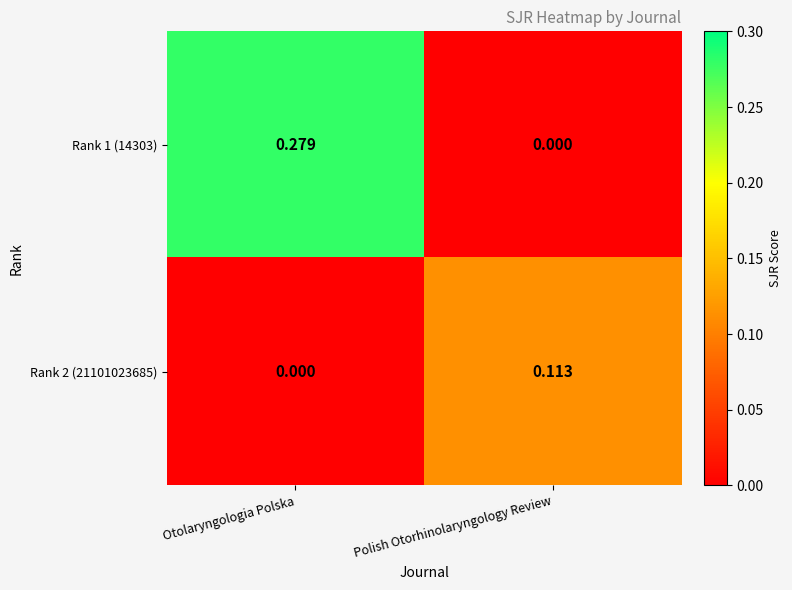

What is the difference between the Polish Otorhinolaryngology Review values at Rank 1 (14303) and Rank 2 (21101023685)?

0.1